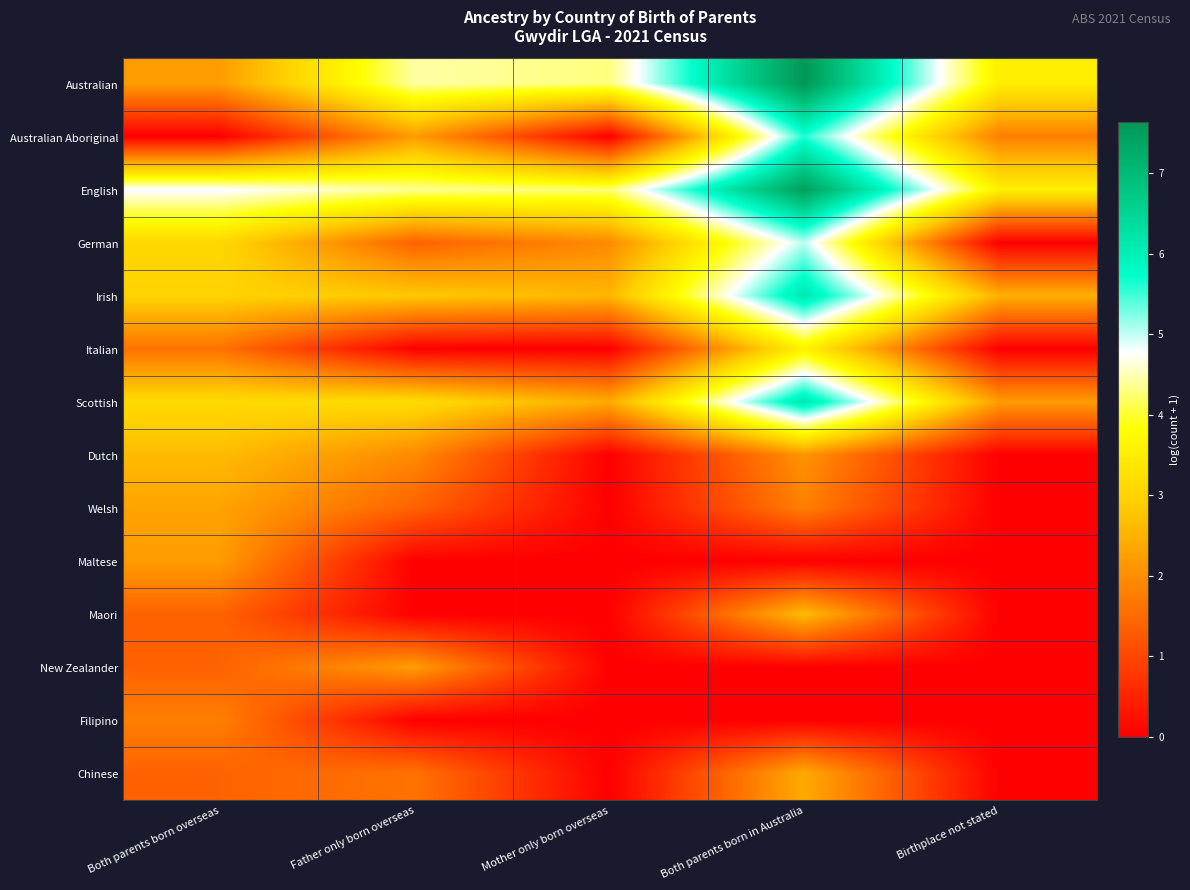

Which category has the lowest value across all series?

Both parents born overseas